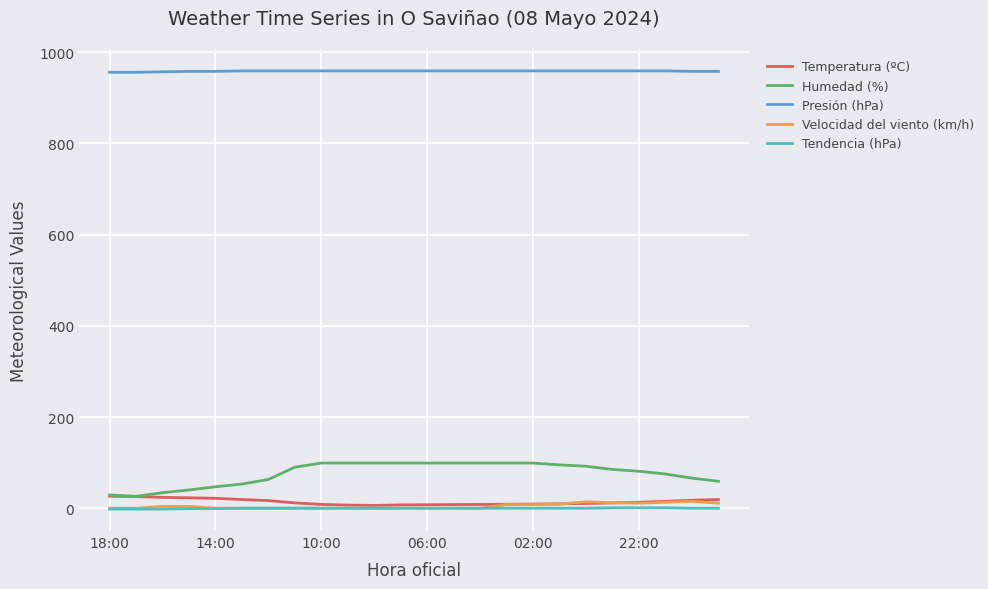

True or false: Velocidad del viento (km/h) and Humedad (%) cross at least once.

False